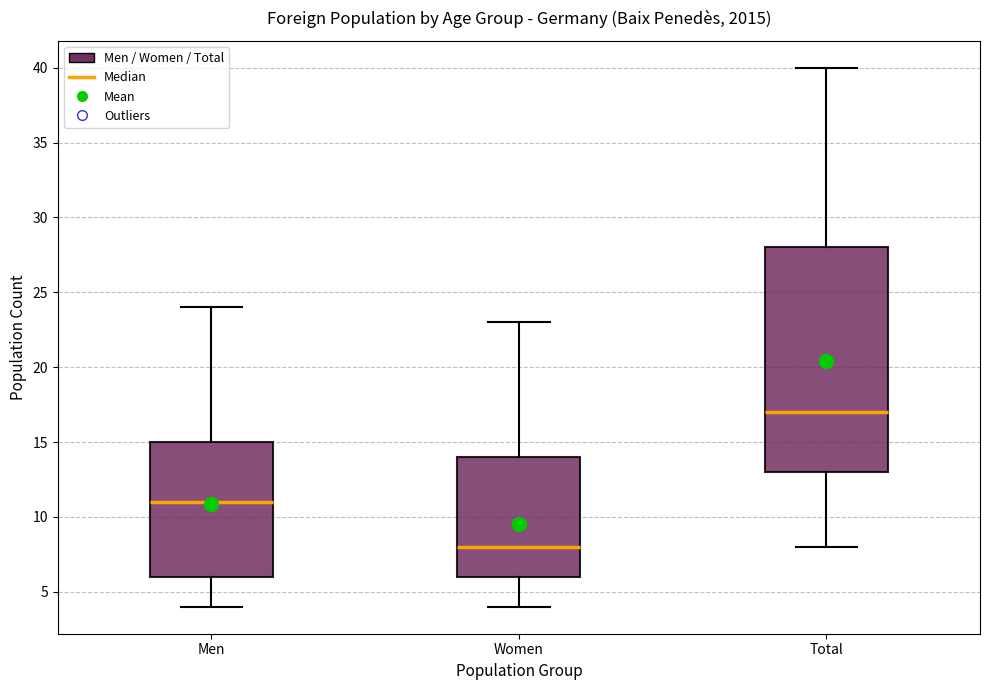

Comparing the boxes themselves (not the whiskers), which one is the tallest?

Total